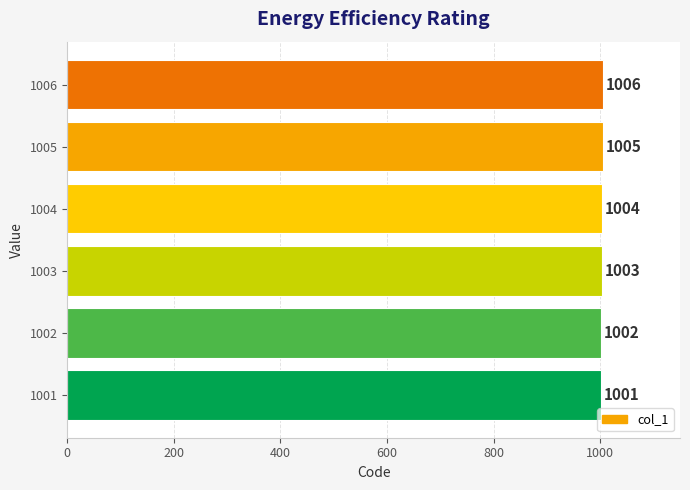

What is the sum of all values?

6021